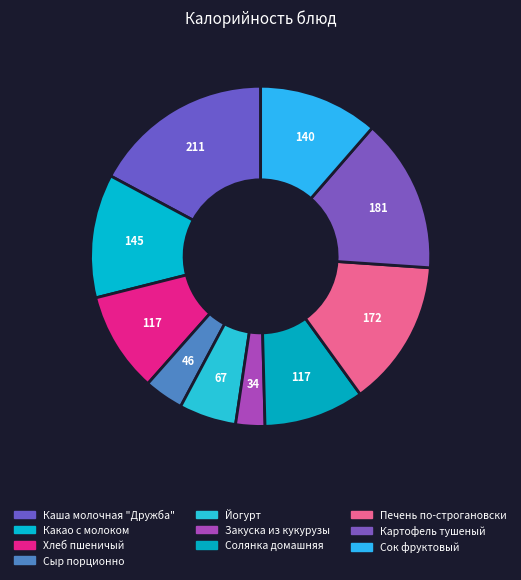

Which category has the biggest portion of the pie?

Каша молочная "Дружба"